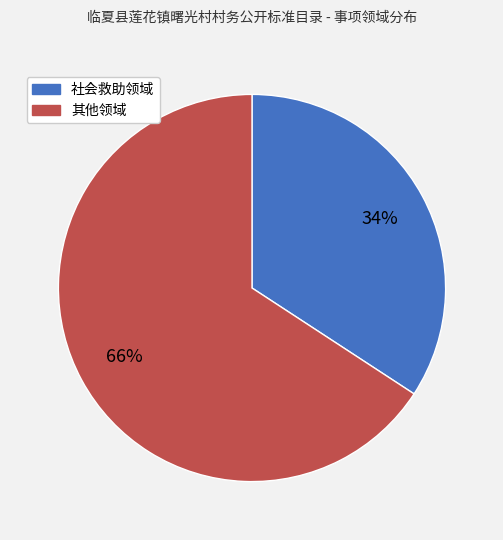

To the nearest percent, what is the average slice percentage?

50%